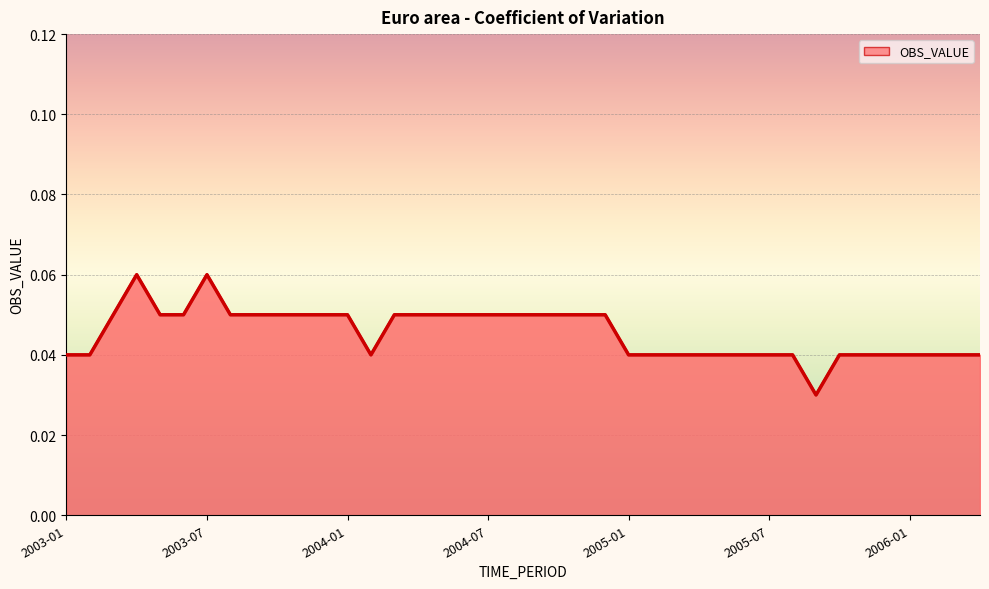

Where is the data nearest to the value 0?

32